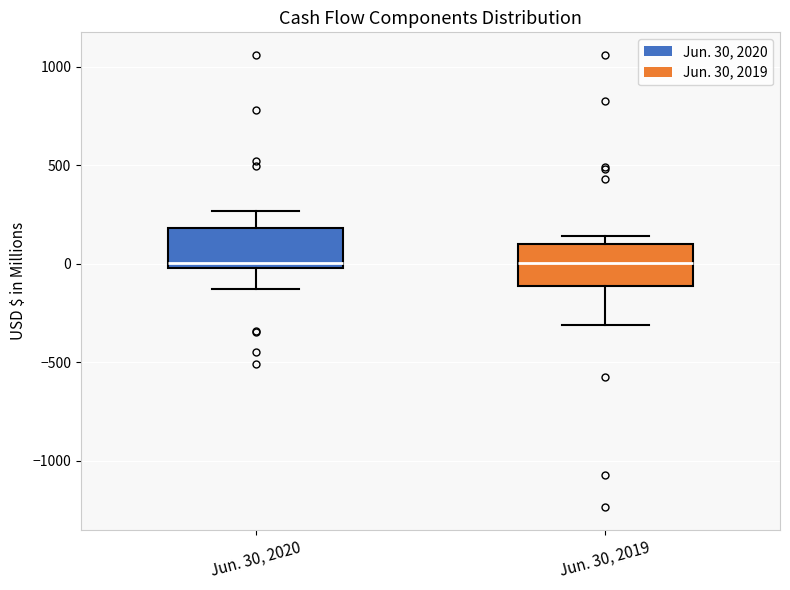

Reading left to right, transcribe this box plot: for each box, give where its median line is, the range the box spans, and where its two whiskers end, as read against the y-axis. The values are not printed on the chart, so give them approximately, as read against the axis.

Jun. 30, 2020: median 0 (just above the box's lower edge), box 0 to 200, whiskers -150 to 250
Jun. 30, 2019: median 0, box -100 to 100, whiskers -300 to 150